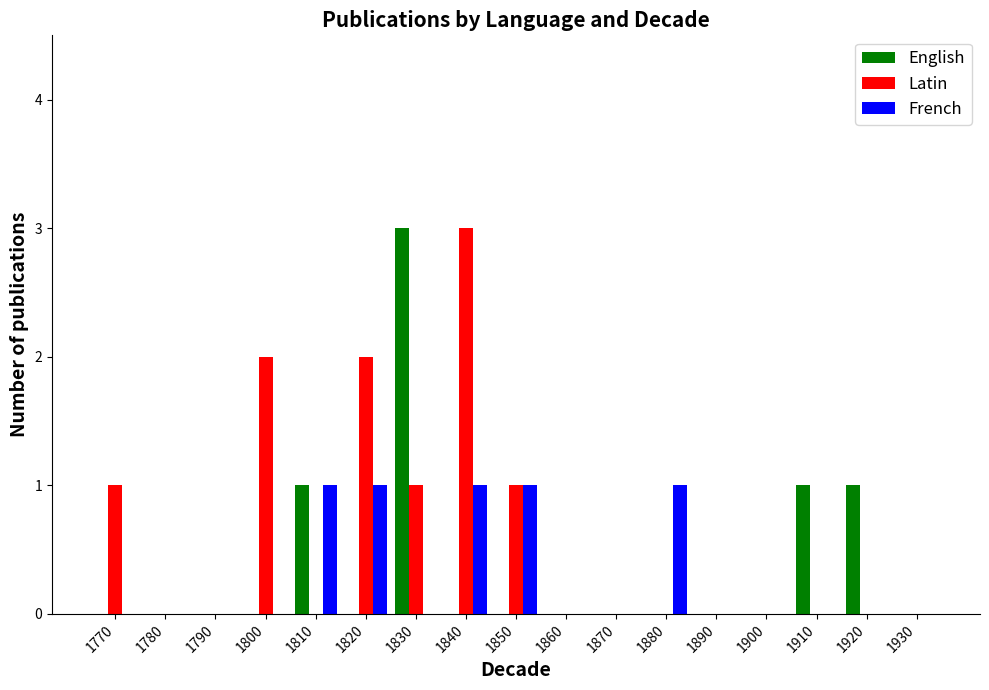

Count the French values in the range 0 to 1.

17